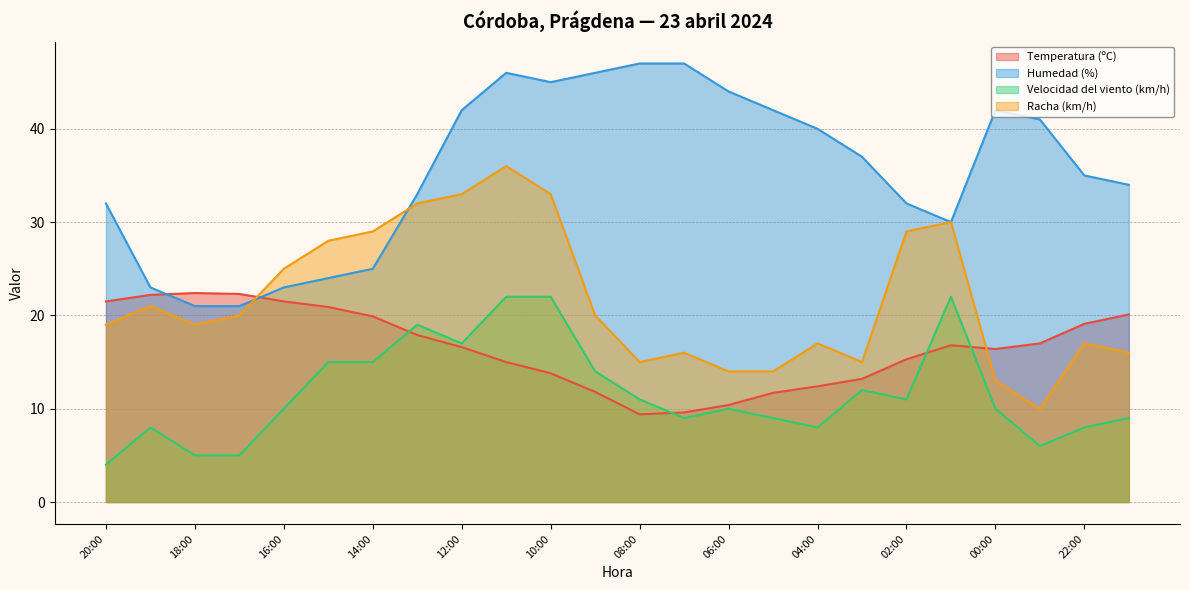

What is the difference between the Velocidad del viento (km/h) values at 05:00 and 01:00?

13.0